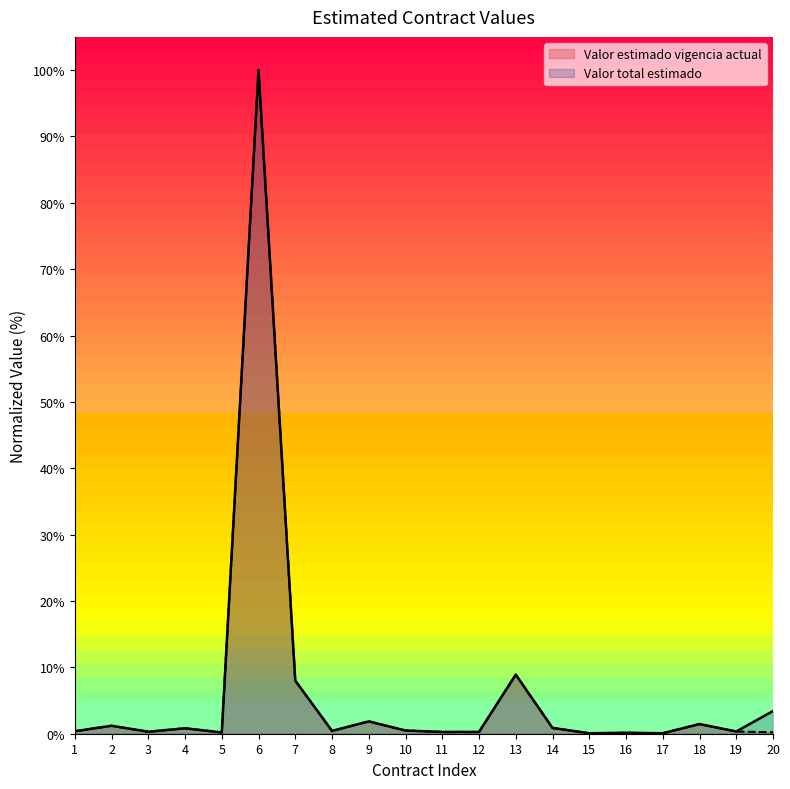

At which category does Valor estimado vigencia actual reach its first local valley?

3